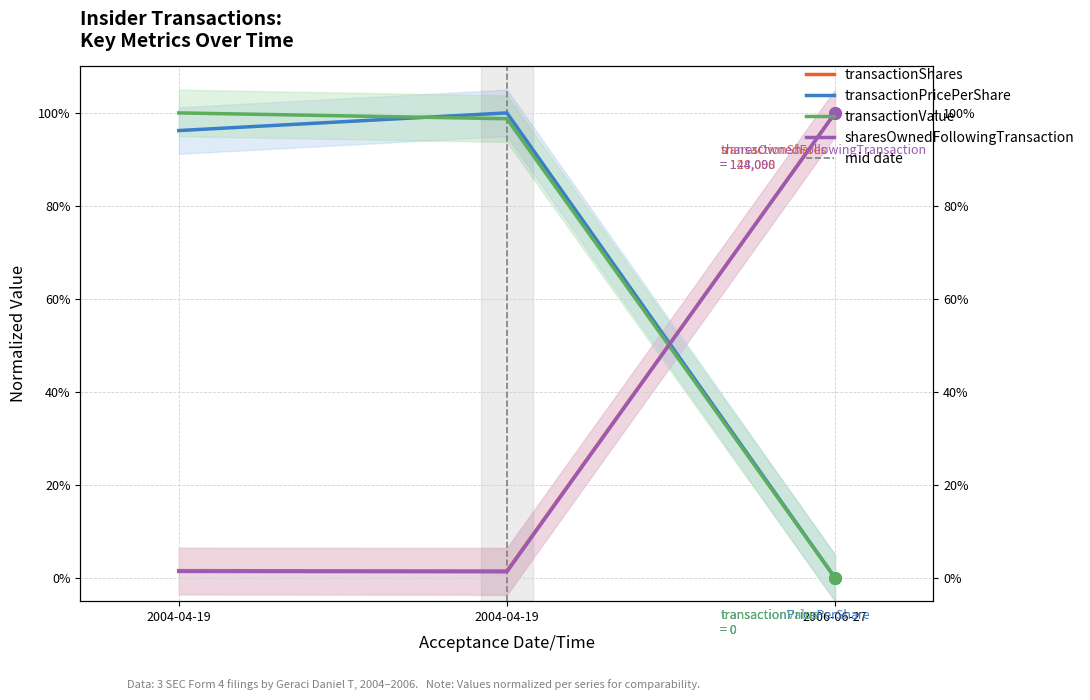

What is the total value across all series at 2004-04-19?

2.0